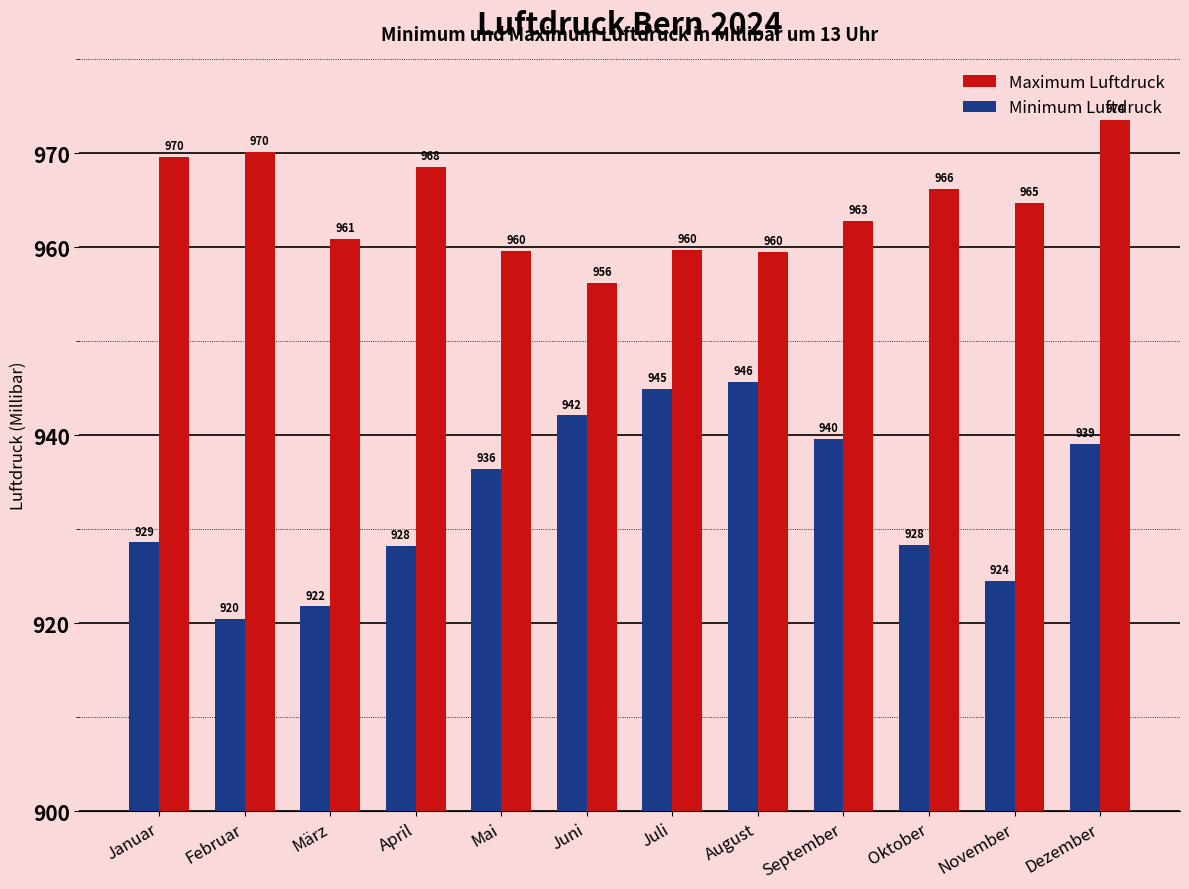

What is the difference between the highest and lowest values at November?

40.2